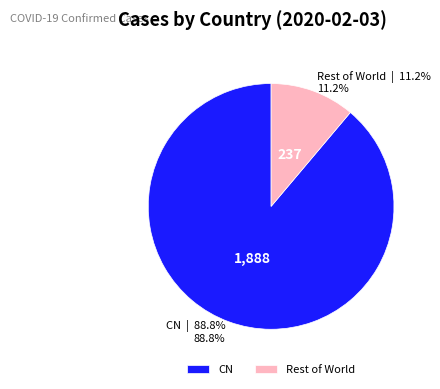

What is the largest slice in the pie chart?

CN